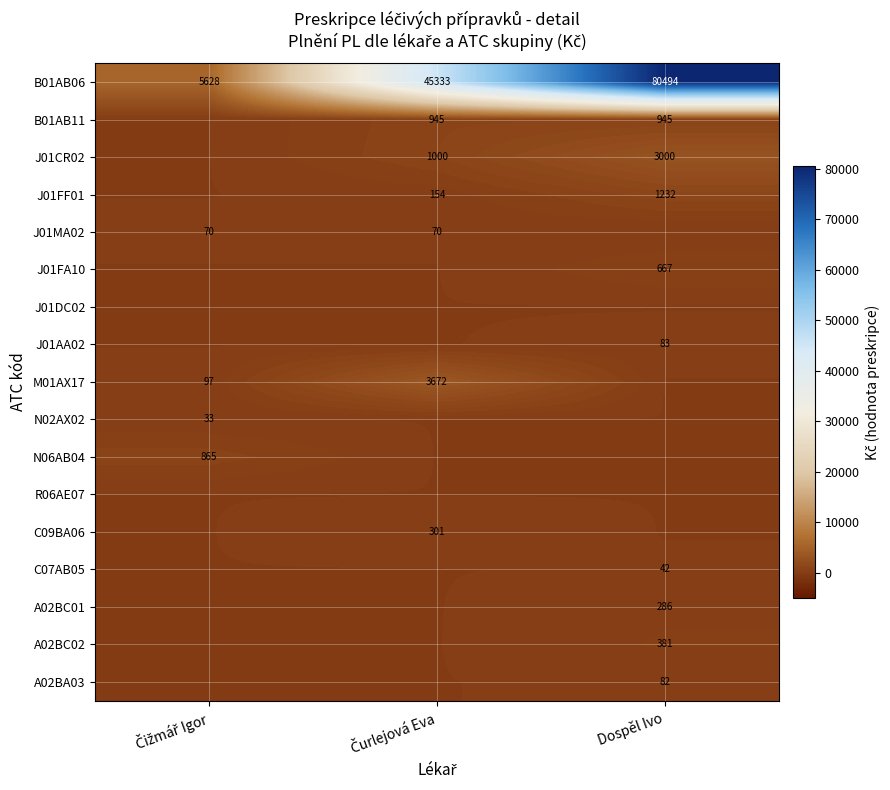

The value of J01CR02 at Dospěl Ivo is 1261. True or false?

False